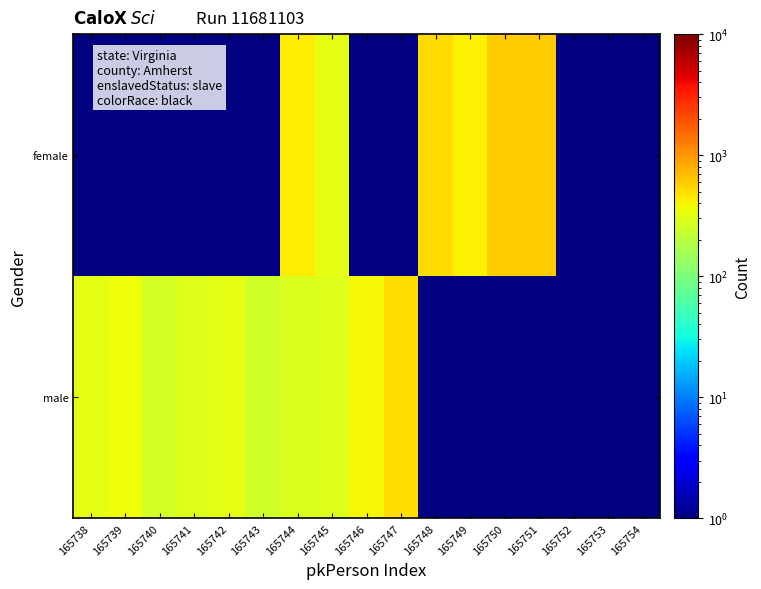

What is the minimum value shown in the chart?

1